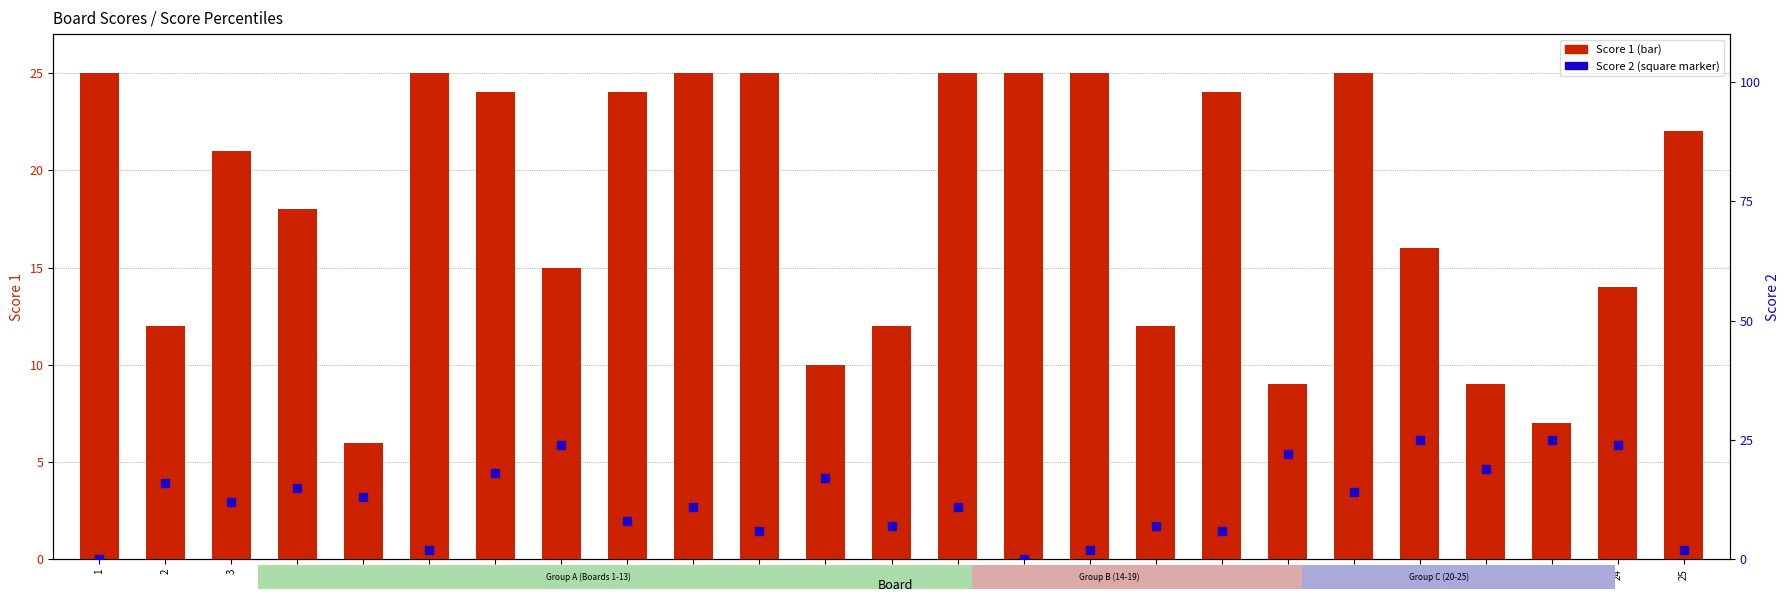

What is the total value across all series at 11?

31